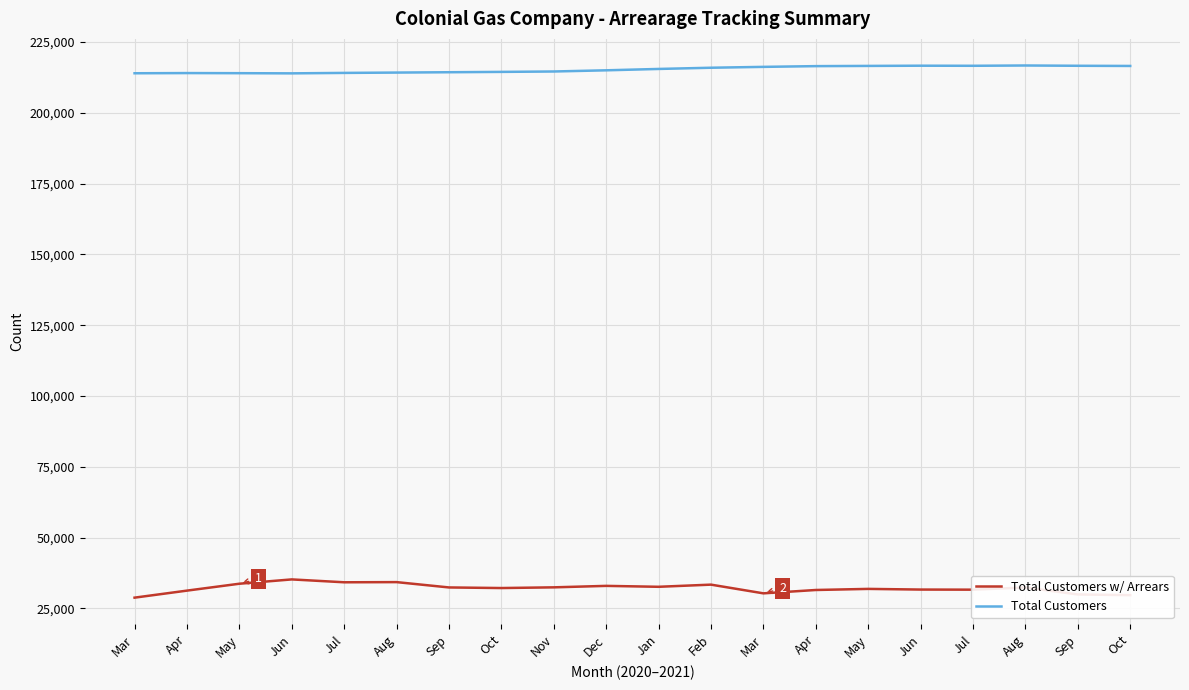

Reading right to left, list all the values displayed in this chart.

Total Customers w/ Arrears: Oct=29695	Sep=29937	Aug=32411	Jul=31630	Jun=31668	May=31902	Apr=31516	Mar=30332	Feb=33407	Jan=32645	Dec=32968	Nov=32451	Oct=32205	Sep=32414	Aug=34297	Jul=34238	Jun=35252	May=33728	Apr=31294	Mar=28811
Total Customers: Oct=216542	Sep=216604	Aug=216703	Jul=216600	Jun=216630	May=216555	Apr=216478	Mar=216218	Feb=215911	Jan=215484	Dec=215003	Nov=214588	Oct=214445	Sep=214324	Aug=214204	Jul=214085	Jun=213928	May=213989	Apr=214028	Mar=213960